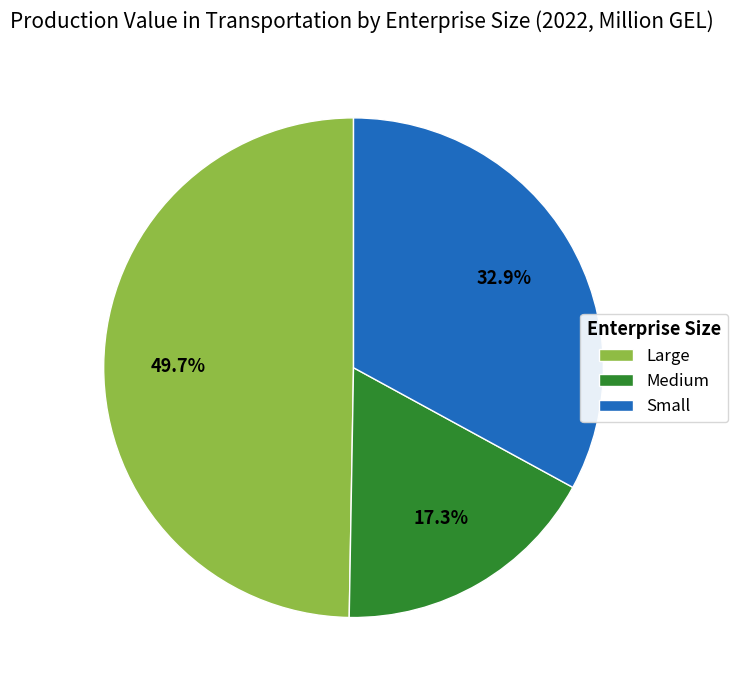

Is there a majority slice in this chart?

No